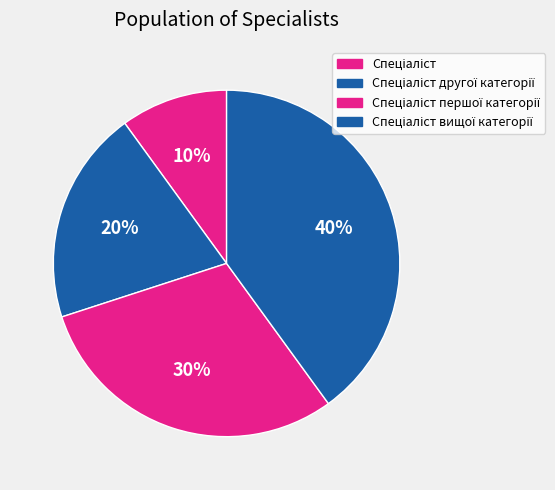

Which has a higher value, Спеціаліст or Спеціаліст другої категорії?

Спеціаліст другої категорії